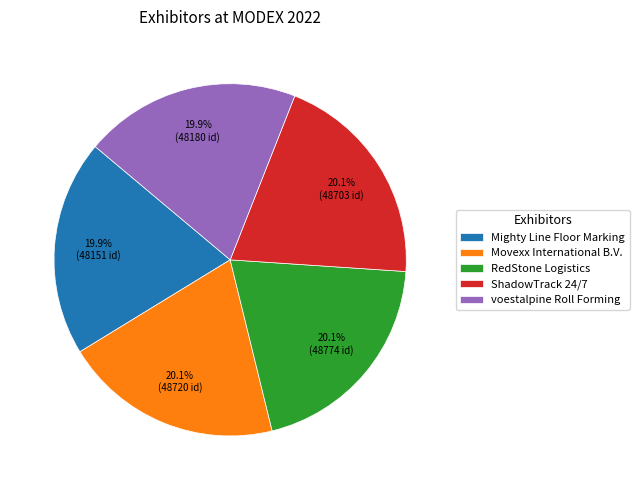

Is Mighty Line Floor Marking the majority of the pie?

No